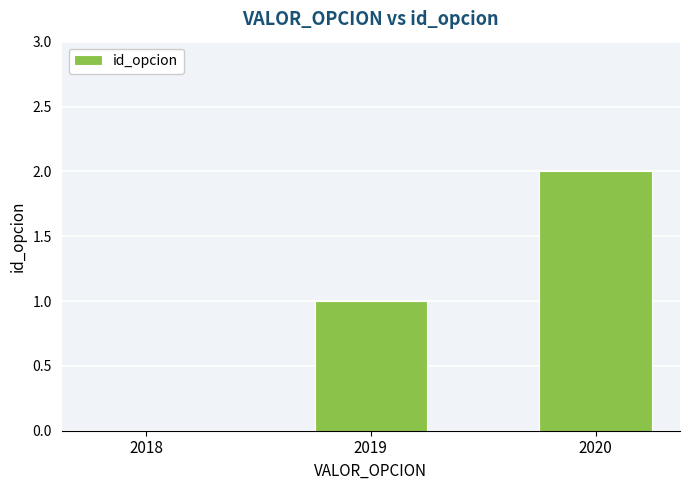

What is the sum of all values?

3